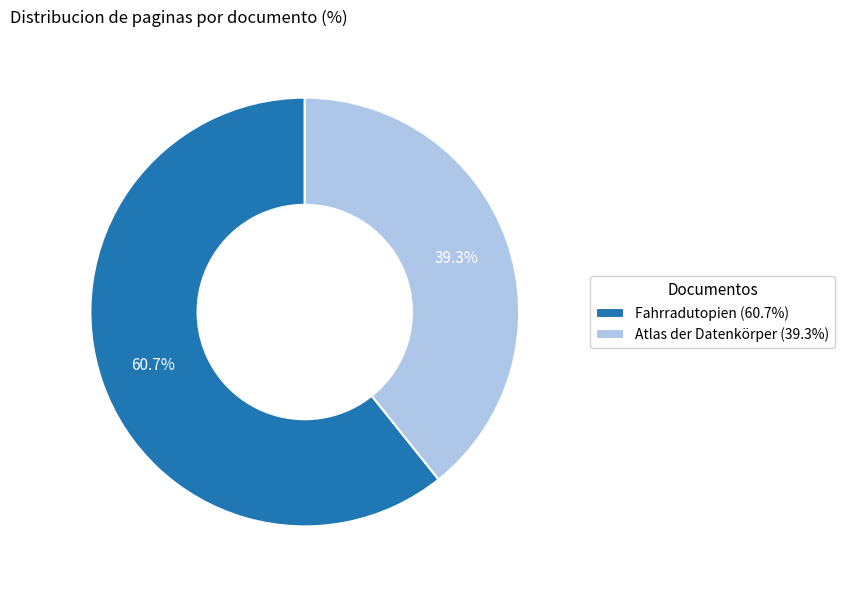

Does Fahrradutopien (60.7%) represent more than half of the total?

Yes